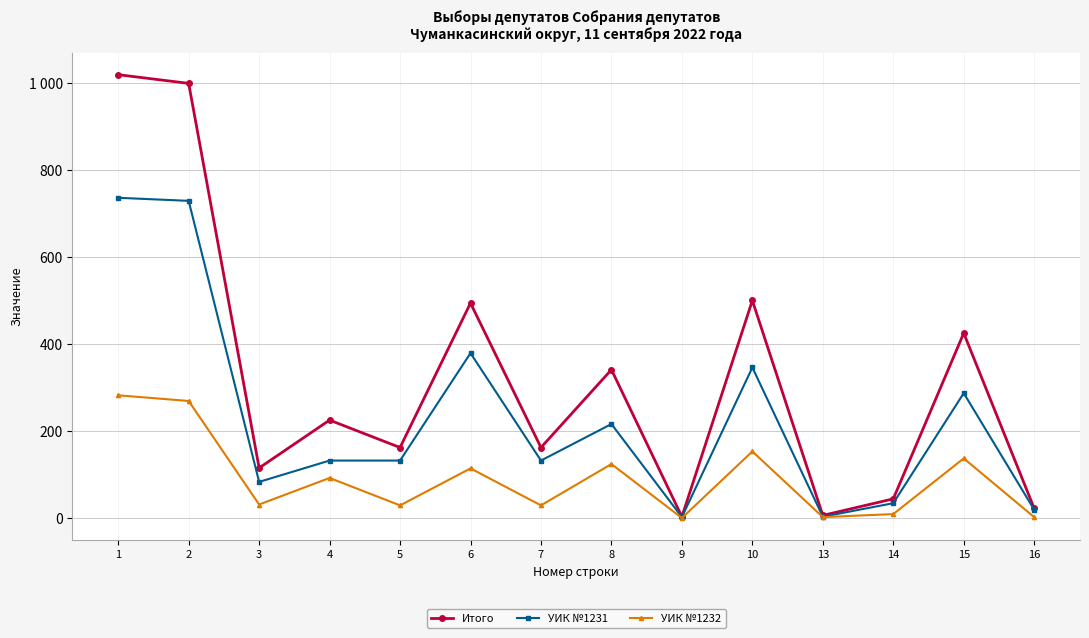

True or false: УИК №1232 and УИК №1231 intersect in this chart.

False